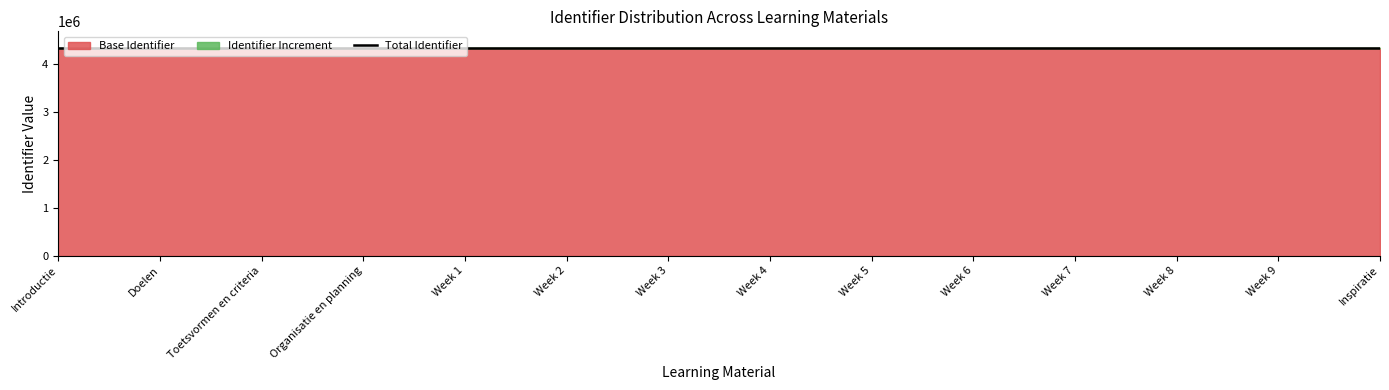

How many values are below 4327161?

7